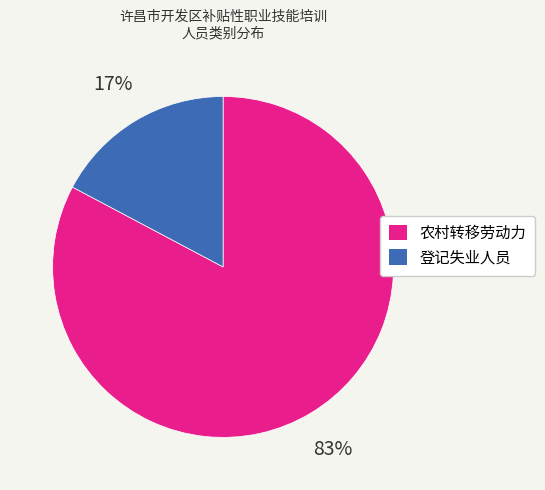

True or false: 登记失业人员 accounts for 17% of the total.

True